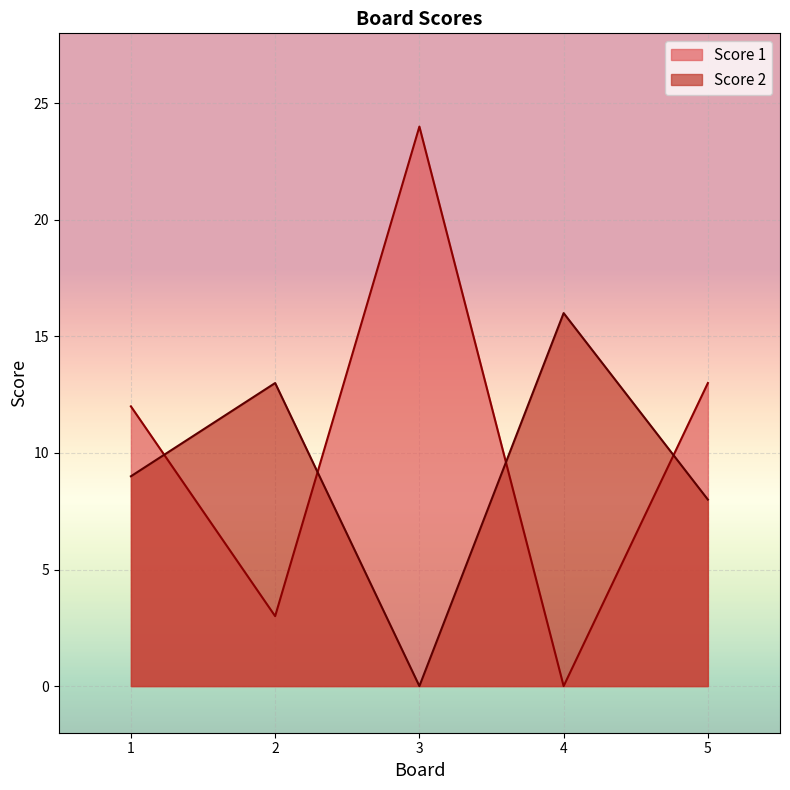

Reading right to left, transcribe all the data shown in this chart.

Score 1: 13	0	24	3	12
Score 2: 8	16	0	13	9